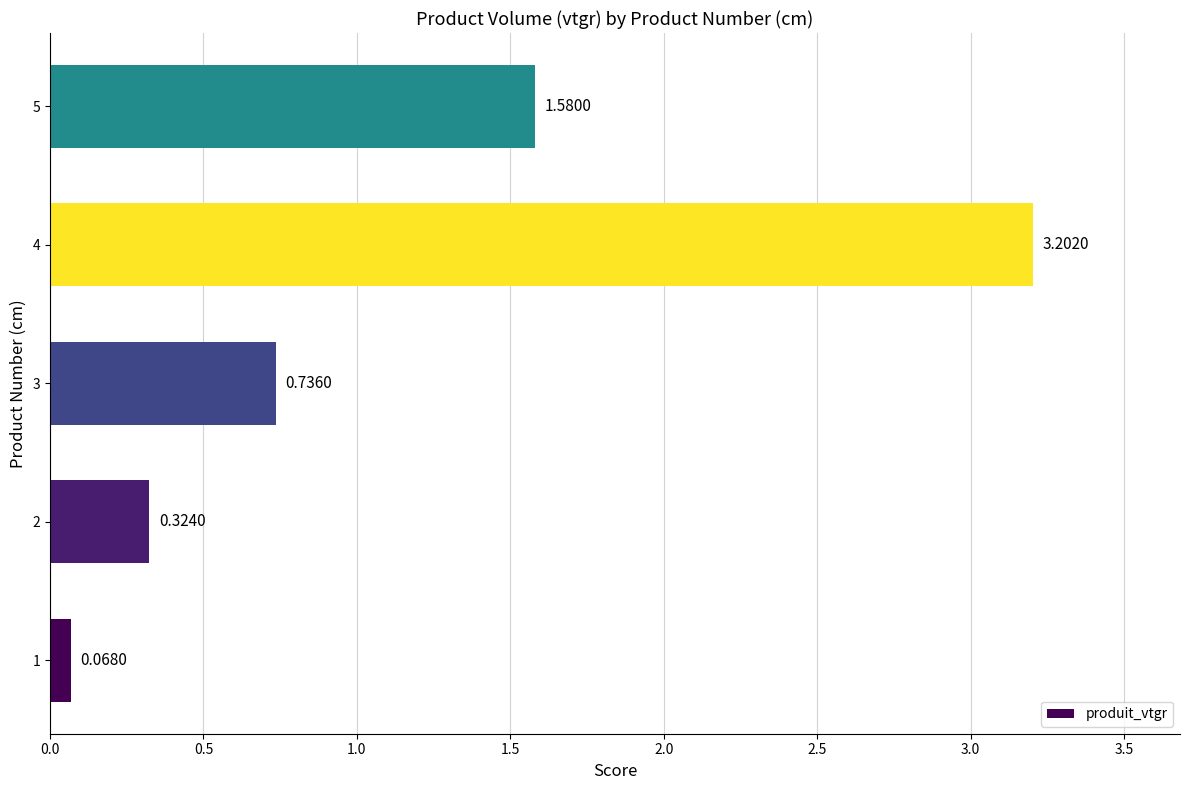

Does the chart contain stacked bars?

No